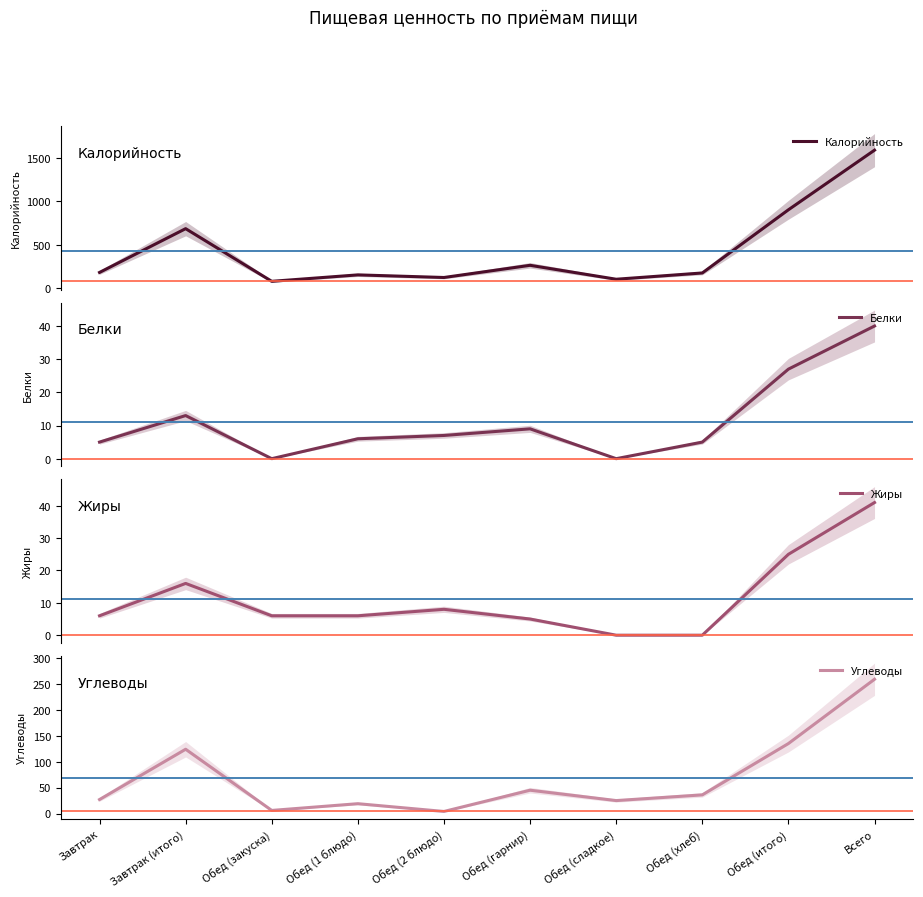

What are all the series names shown in the legend?

Калорийность, Белки, Жиры, Углеводы